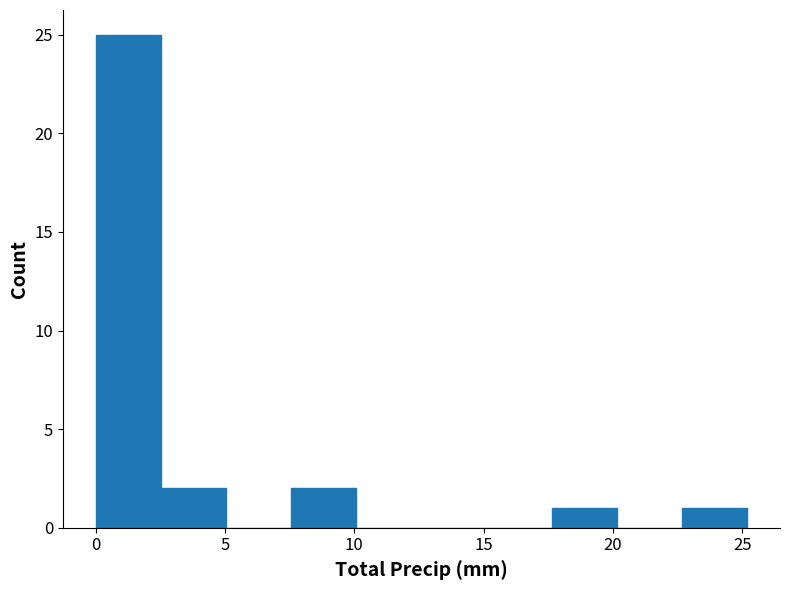

Reading left to right, transcribe this chart: for each bar, give the range it covers on the x-axis and its height. Neither the bar edges nor the heights are printed on the chart, so give them approximately, as read against the axes.

0.0 to 2.5: 25
2.5 to 5.0: 2
5.0 to 7.5: 0
7.5 to 10.0: 2
10.0 to 12.5: 0
12.5 to 15.0: 0
15.0 to 17.5: 0
17.5 to 20.0: 1
20.0 to 22.5: 0
22.5 to 25.0: 1